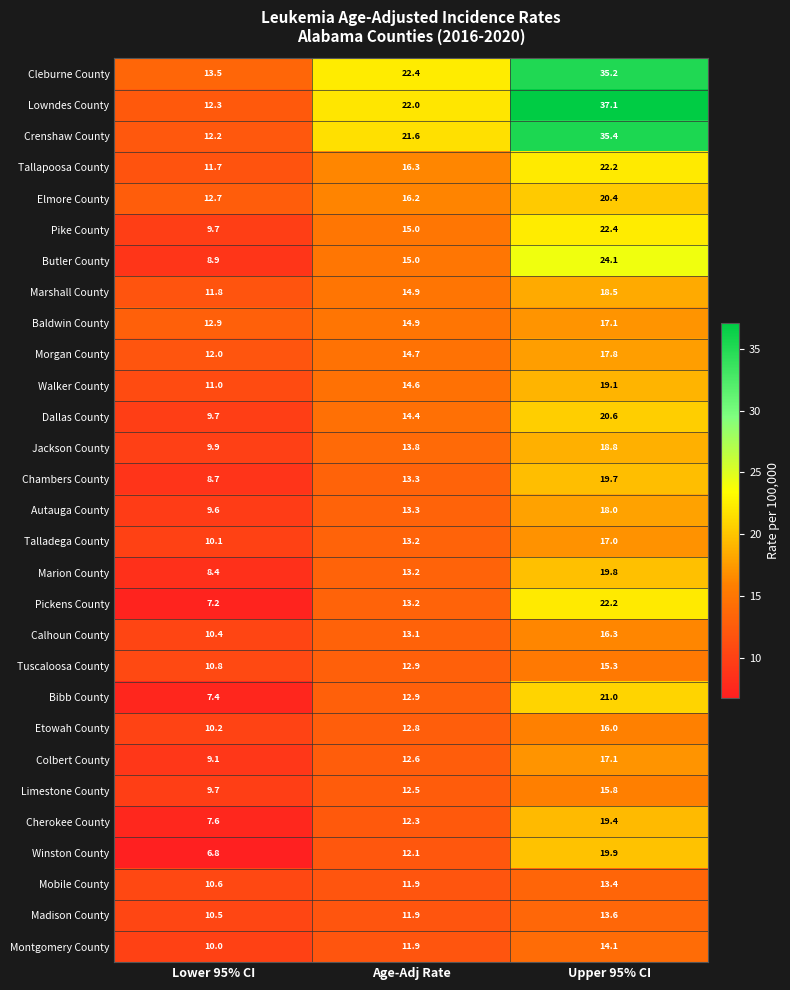

At which category is the sum across all series the highest?

Upper 95% CI